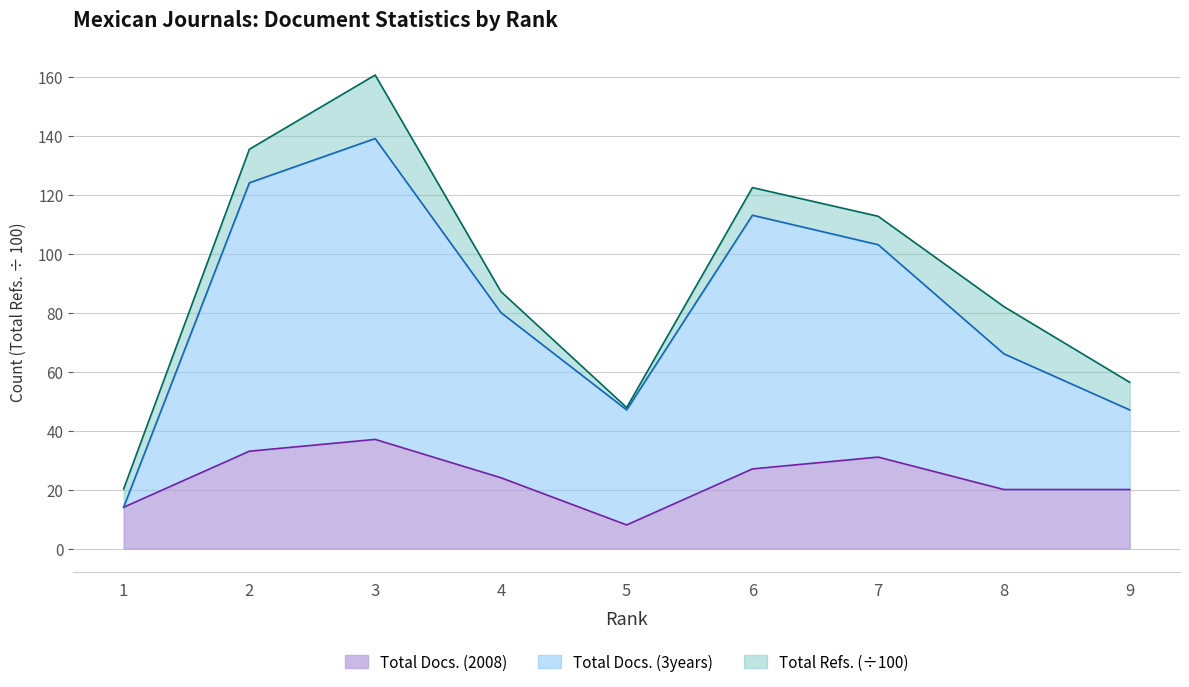

True or false: Total Docs. (2008) and Total Docs. (3years) cross at least once.

False